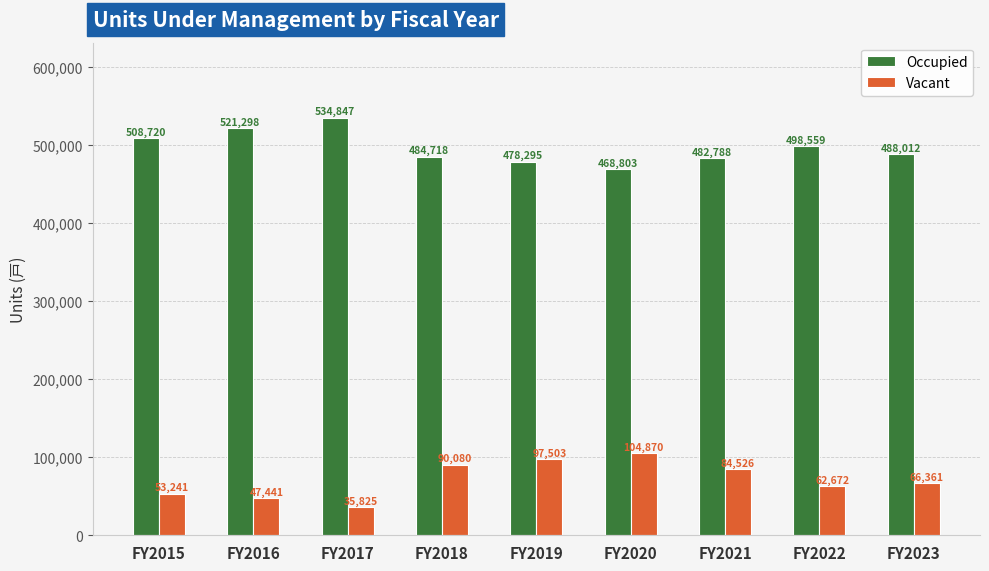

Reading left to right, transcribe all the data shown in this chart.

Occupied: 508720	521298	534847	484718	478295	468803	482788	498559	488012
Vacant: 53241	47441	35825	90080	97503	104870	84526	62672	66361